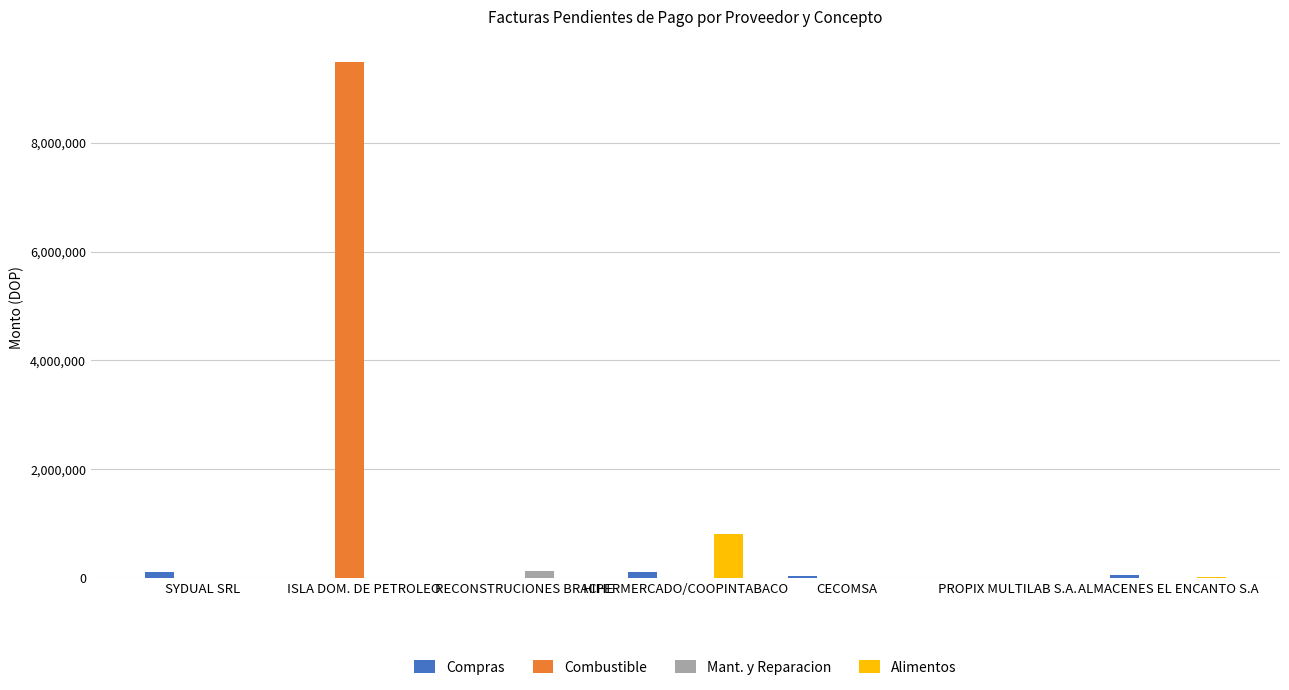

What is the difference between the Compras values at ALMACENES EL ENCANTO S.A and HIPERMERCADO/COOPINTABACO?

50688.1